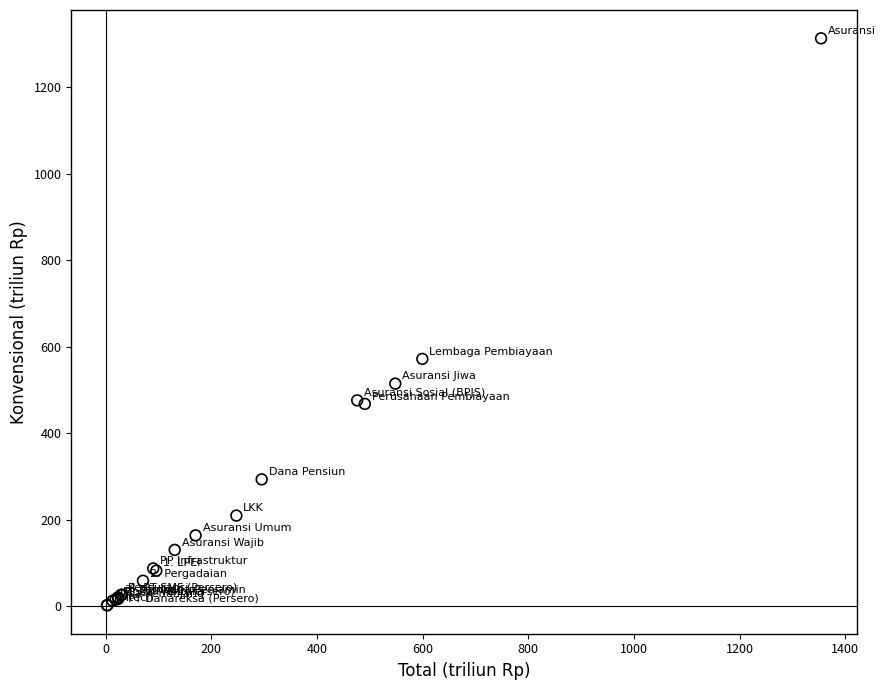

What Y value in the scatter plot is closest to 657?

571.9